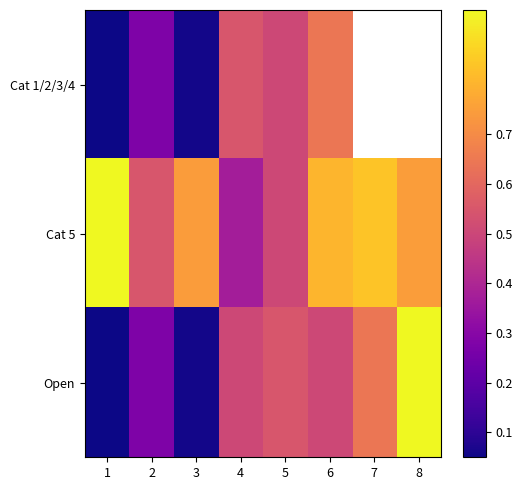

What is the sum of the Cat 1/2/3/4 values at 6 and 5?

1.1